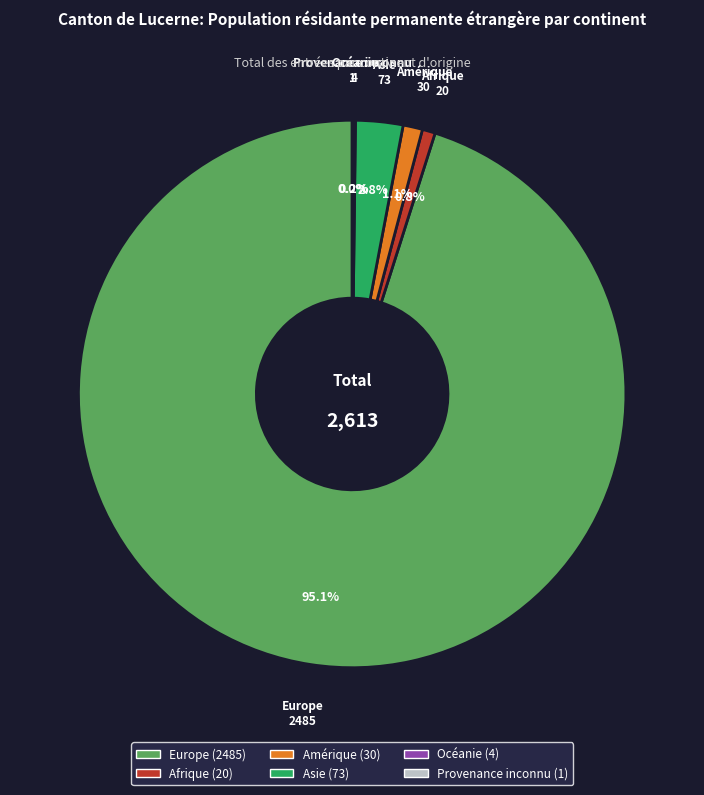

True or false: Europe accounts for 83% of the total.

False